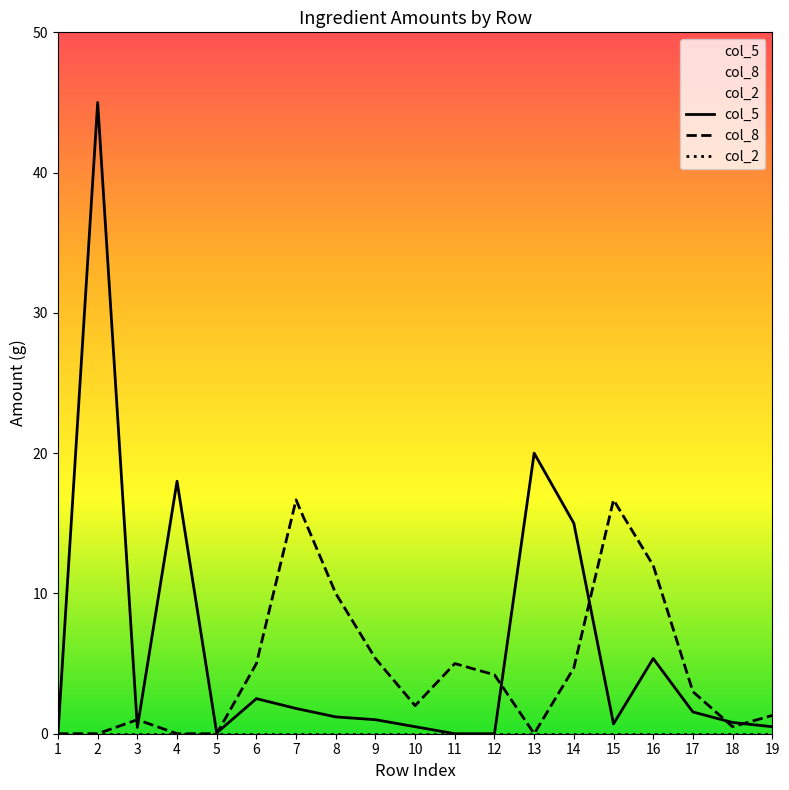

What is the total value across all series at 19?

1.8